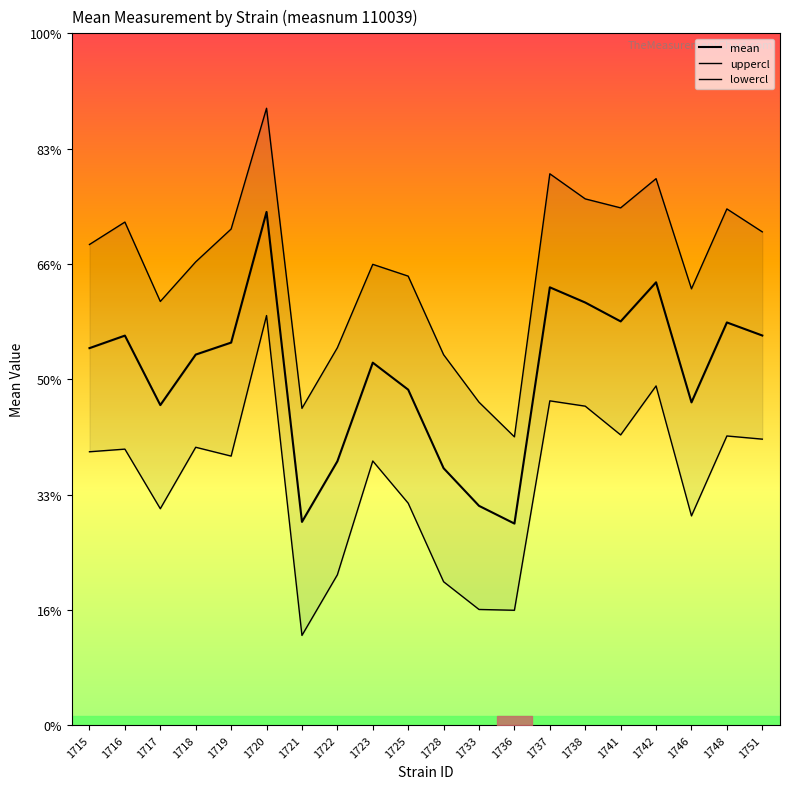

Rank the categories by uppercl value from lowest to highest.

1736, 1721, 1733, 1728, 1722, 1717, 1746, 1725, 1723, 1718, 1715, 1751, 1719, 1716, 1748, 1741, 1738, 1742, 1737, 1720